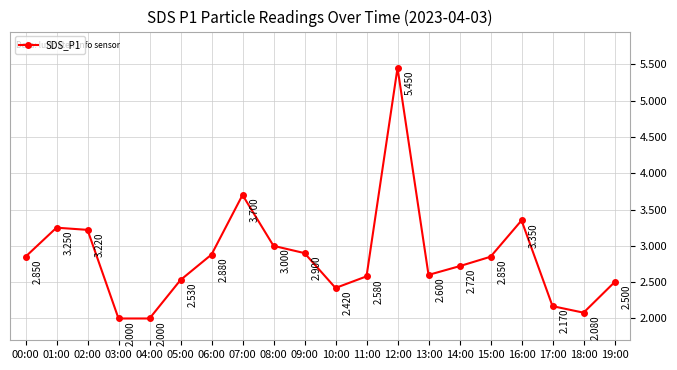

Read the value at 09:00.

2.9